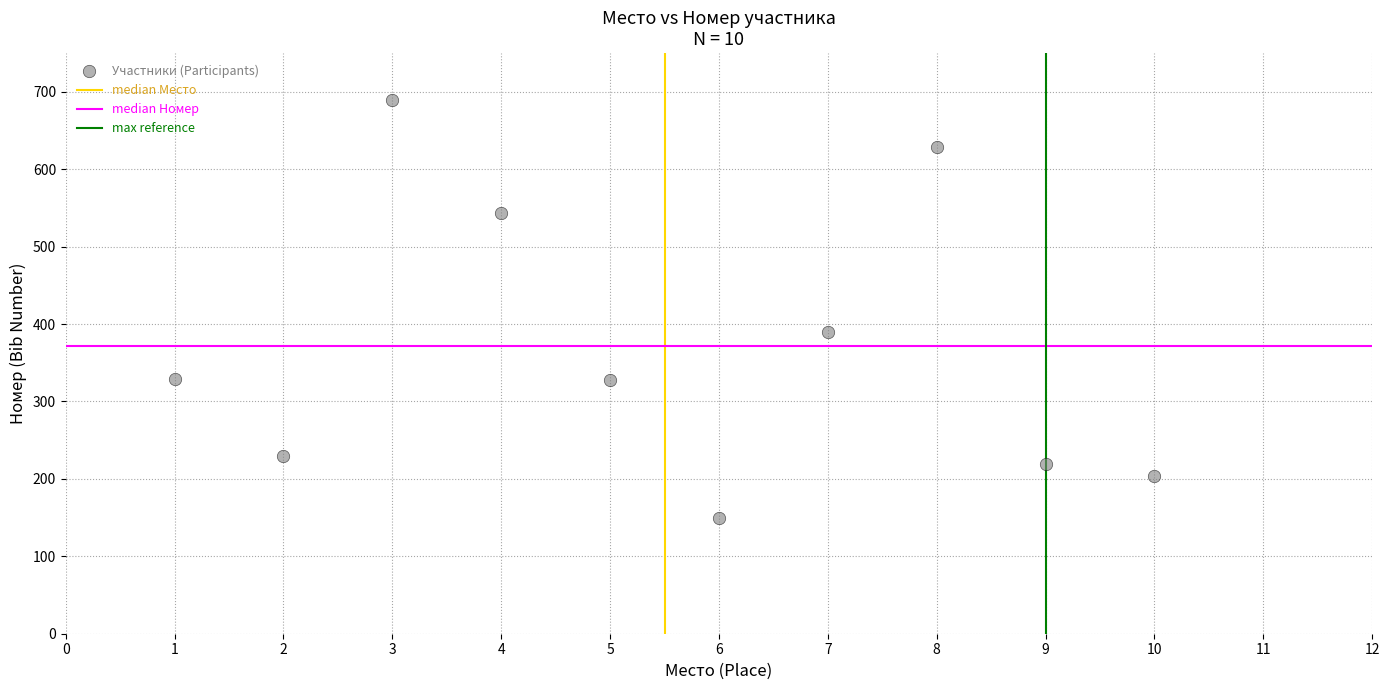

What is the average Y value?

371